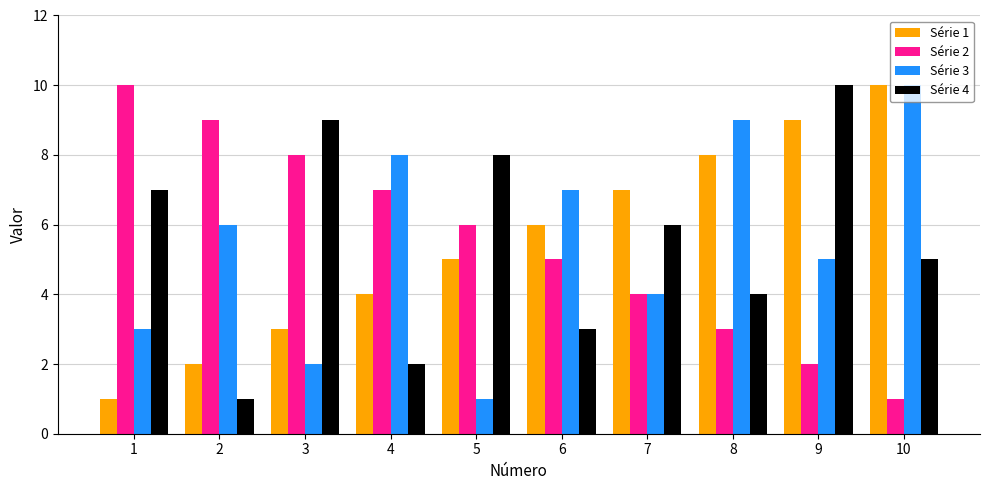

At which label does Série 2 reach its peak?

1